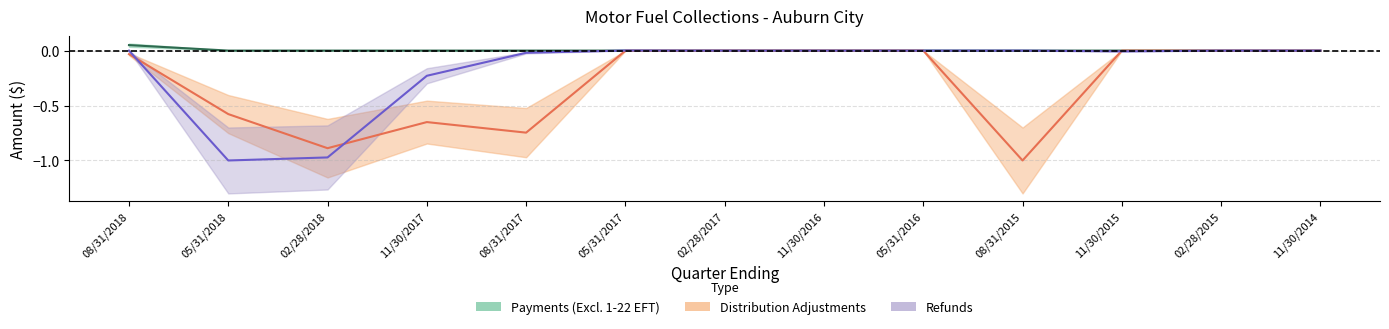

True or false: Payments (Excluding 1-22 EFT) has more than 2 interior local peaks.

False